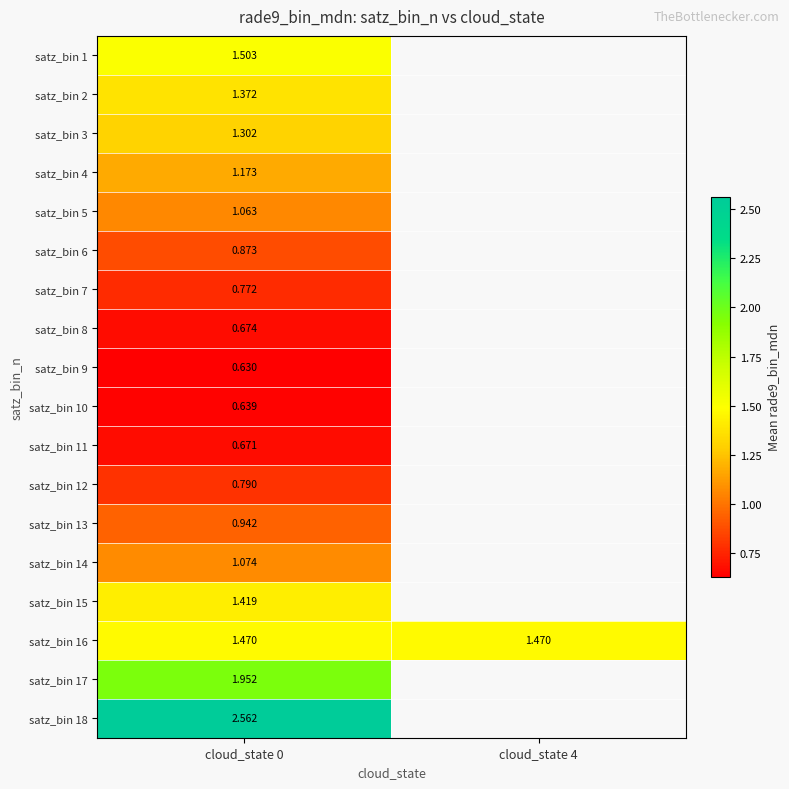

Is it true that satz_bin 18 equals 2.6 at cloud_state 0?

True